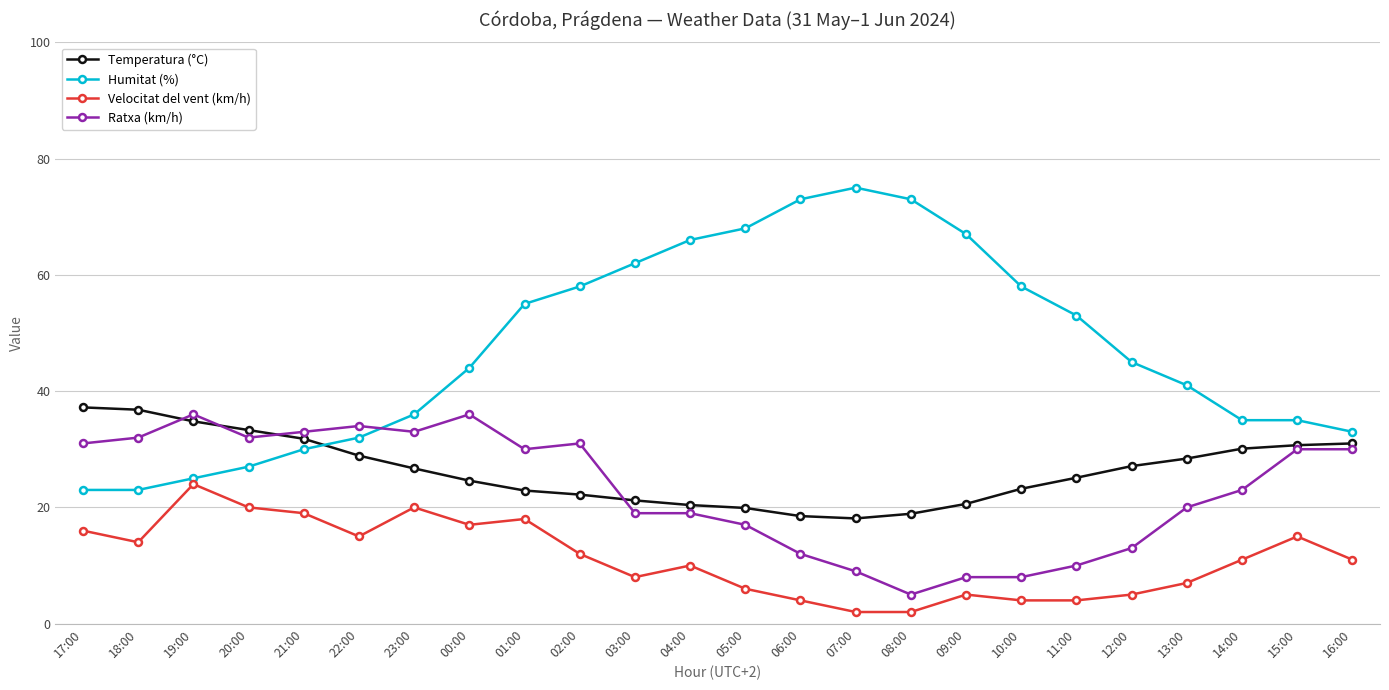

Which series has the largest total across all categories?

Humitat (%)